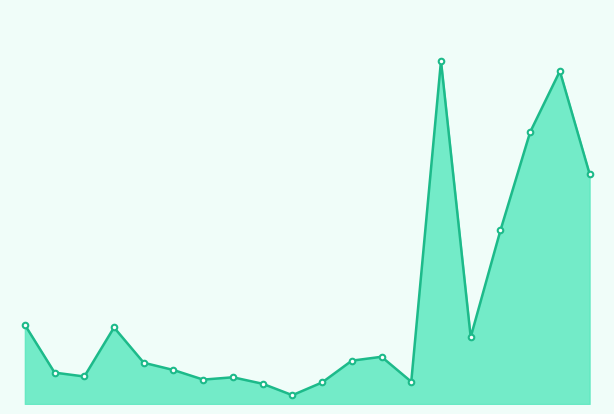

Which label corresponds to the largest value in the chart?

115